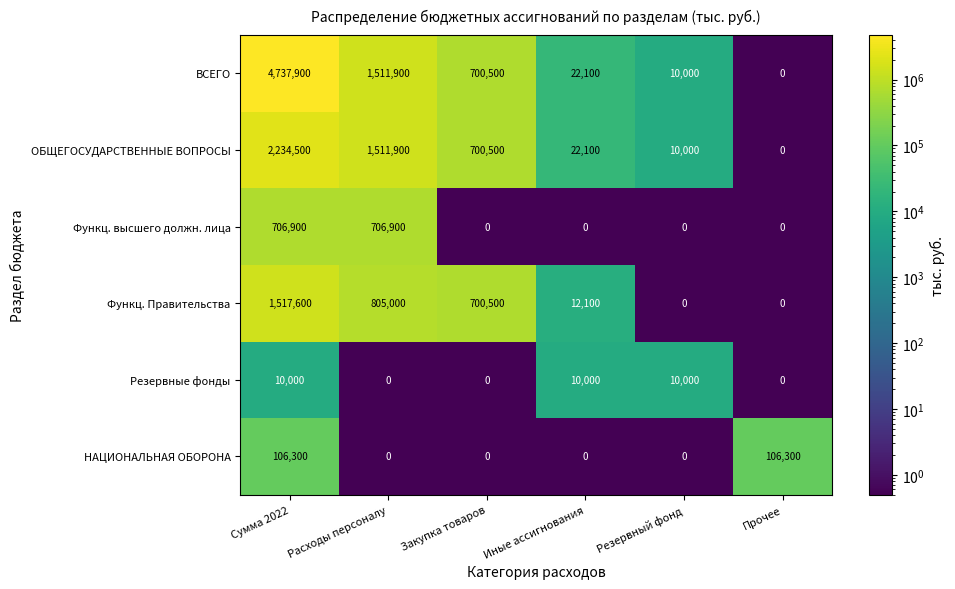

List the series in order of their peak value, lowest first.

Резервные фонды, НАЦИОНАЛЬНАЯ ОБОРОНА, Функц. высшего должн. лица, Функц. Правительства, ОБЩЕГОСУДАРСТВЕННЫЕ ВОПРОСЫ, ВСЕГО